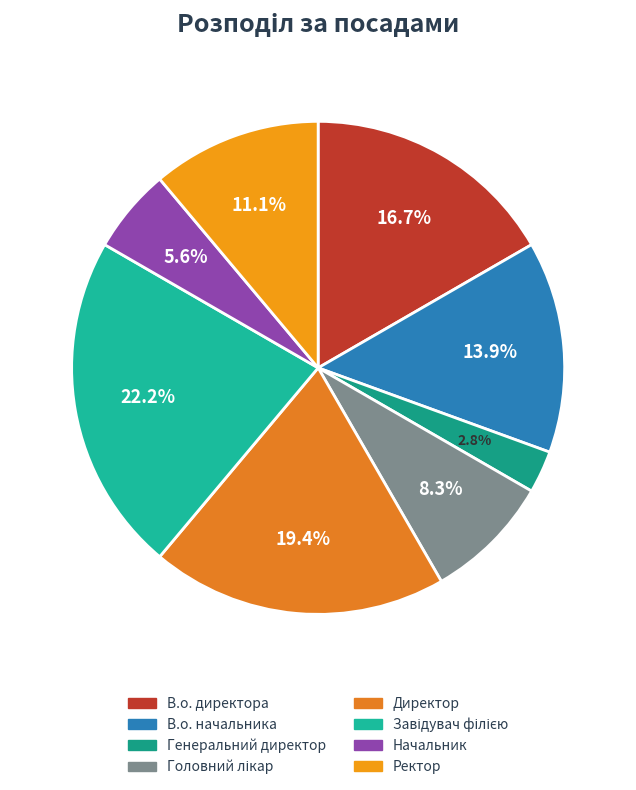

How many segments does this pie chart have?

8